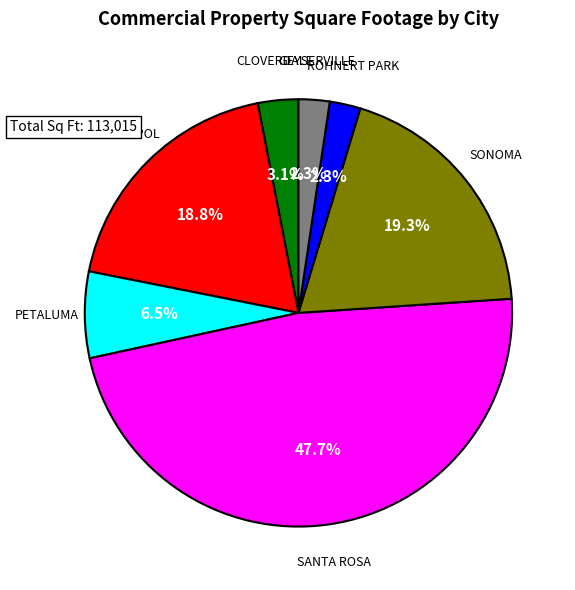

Does any single category account for the majority?

No